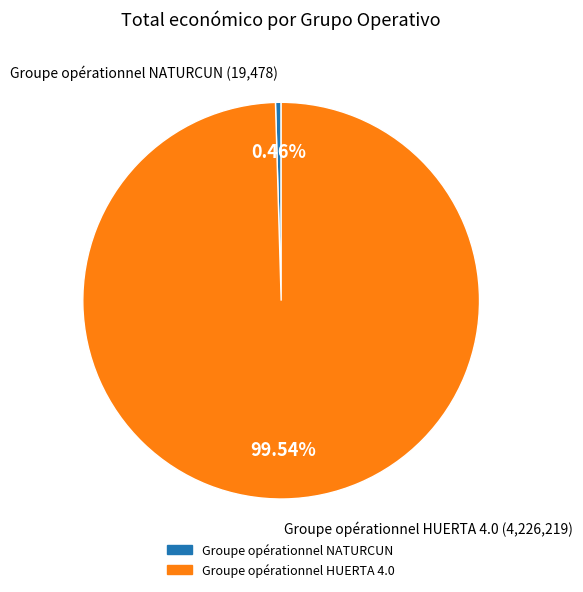

Combined, do Groupe opérationnel HUERTA 4.0 and Groupe opérationnel NATURCUN account for over 50%?

Yes